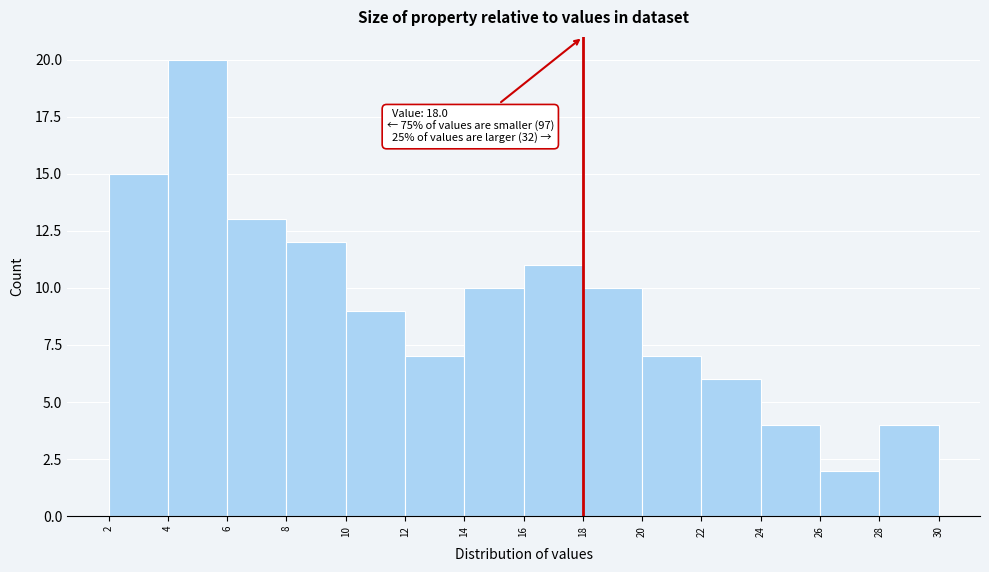

Over which range of the x-axis is the bar tallest?

4 to 6